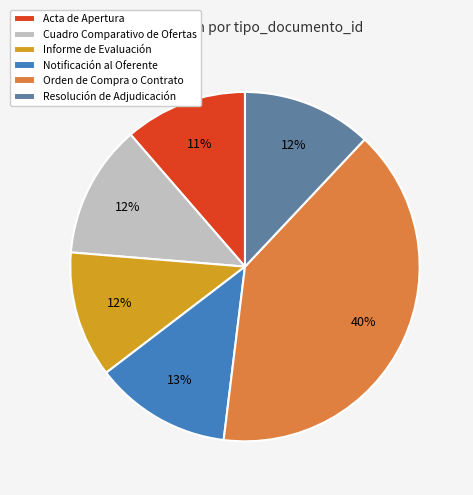

Is there any slice that represents more than half of the pie?

No